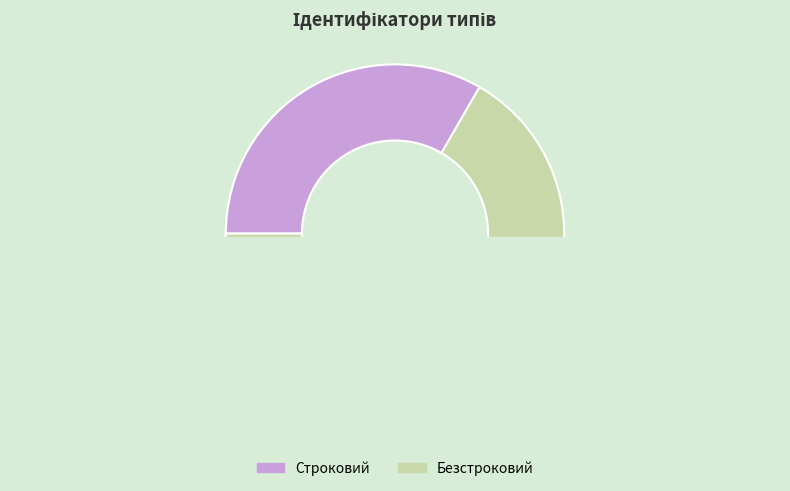

Is the sum of Безстроковий and Строковий greater than half?

Yes